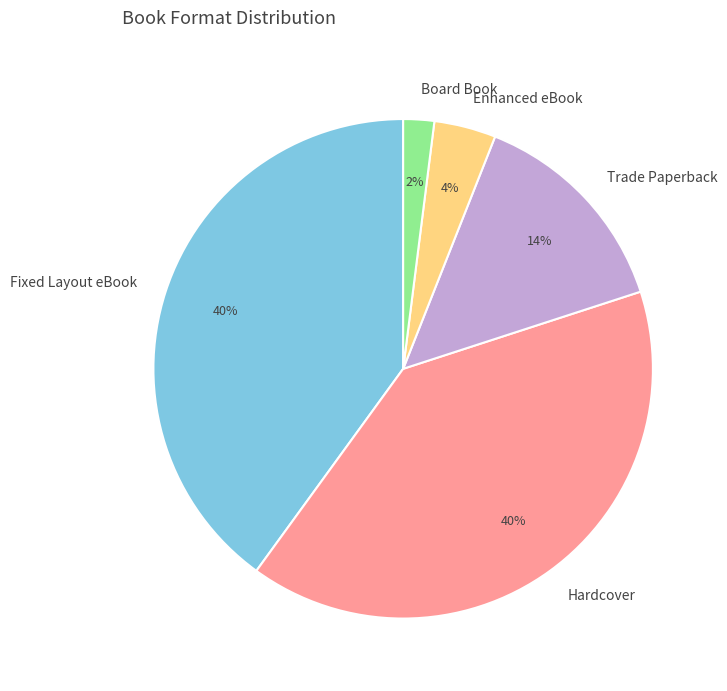

Combined, do Hardcover and Enhanced eBook account for over 50%?

No